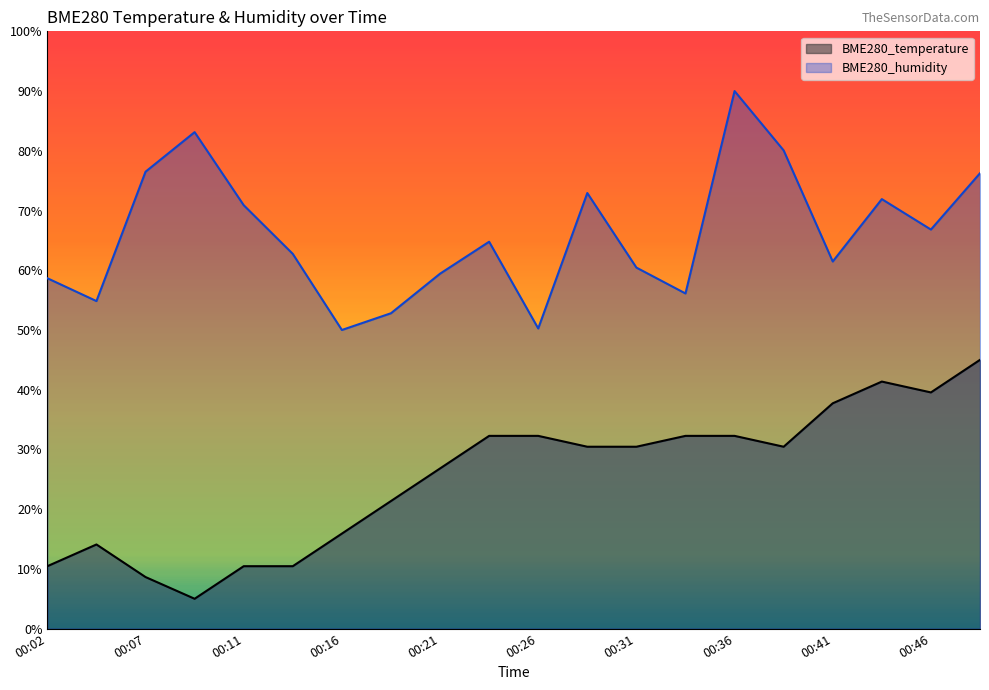

What is the smallest value displayed?

5.0